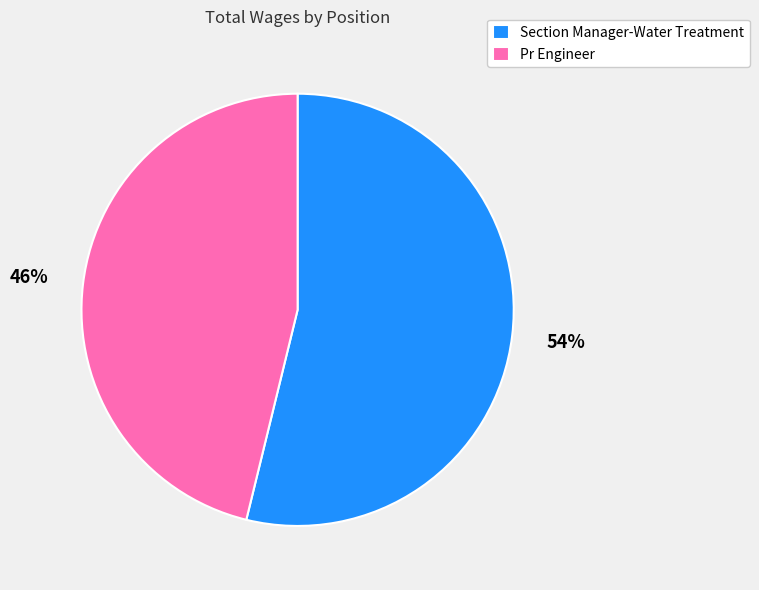

Combined, do Section Manager-Water Treatment and Pr Engineer account for over 50%?

Yes